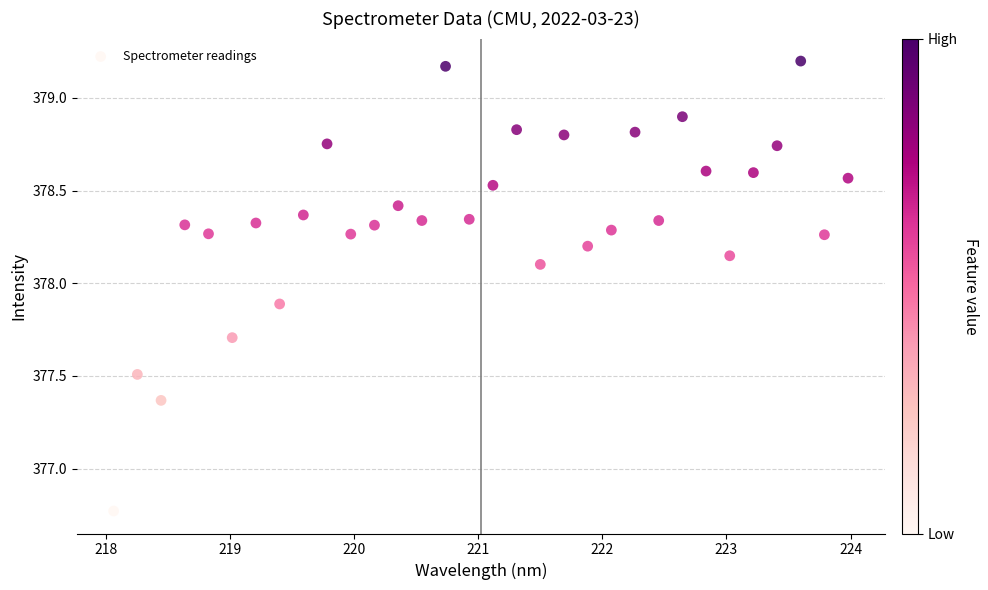

What is the range of Y values (max minus min)?

2.4